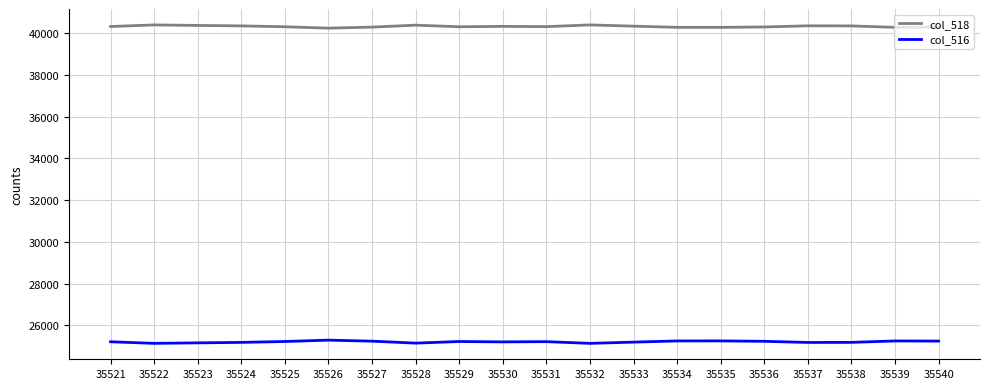

Does the chart display data point markers on the line(s)?

No